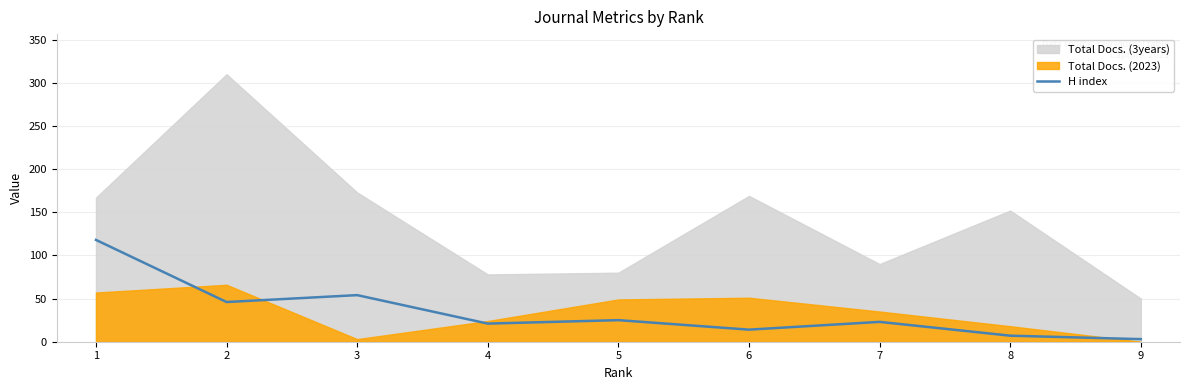

At which label is the value closest to 60?

3